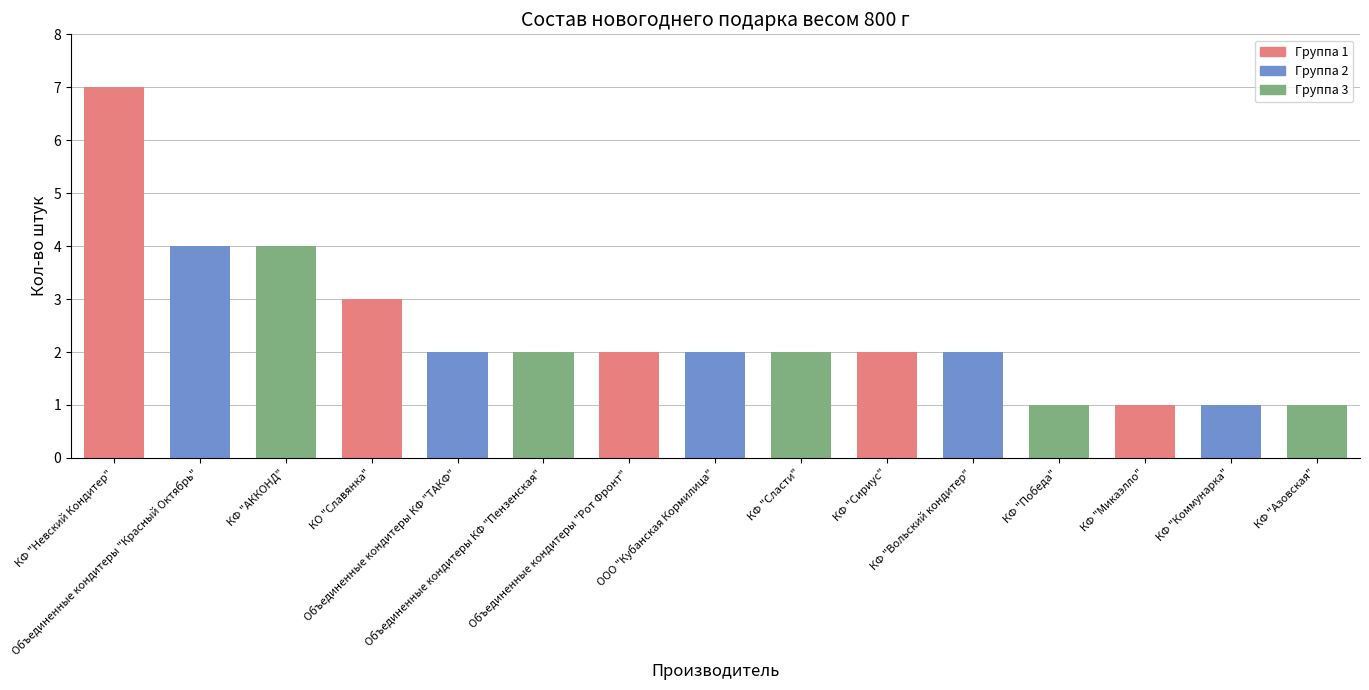

What is the label of the 13th bar from the left?

КФ "Микаэлло"